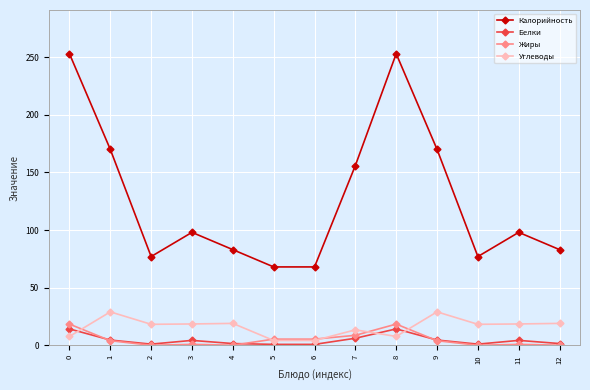

Which series changed the most between 6 and 7?

Калорийность